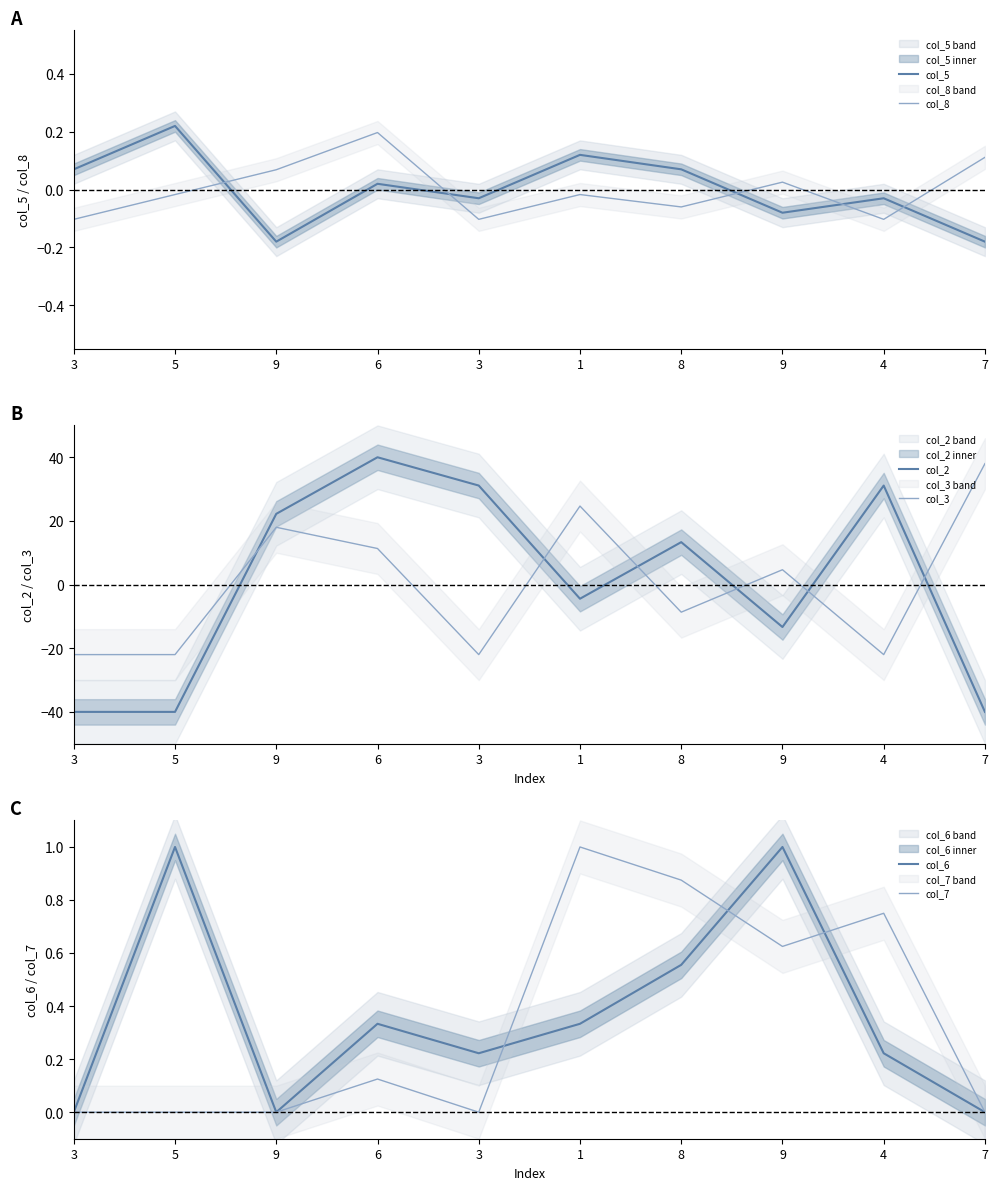

Which series has the largest total across all categories?

col_6